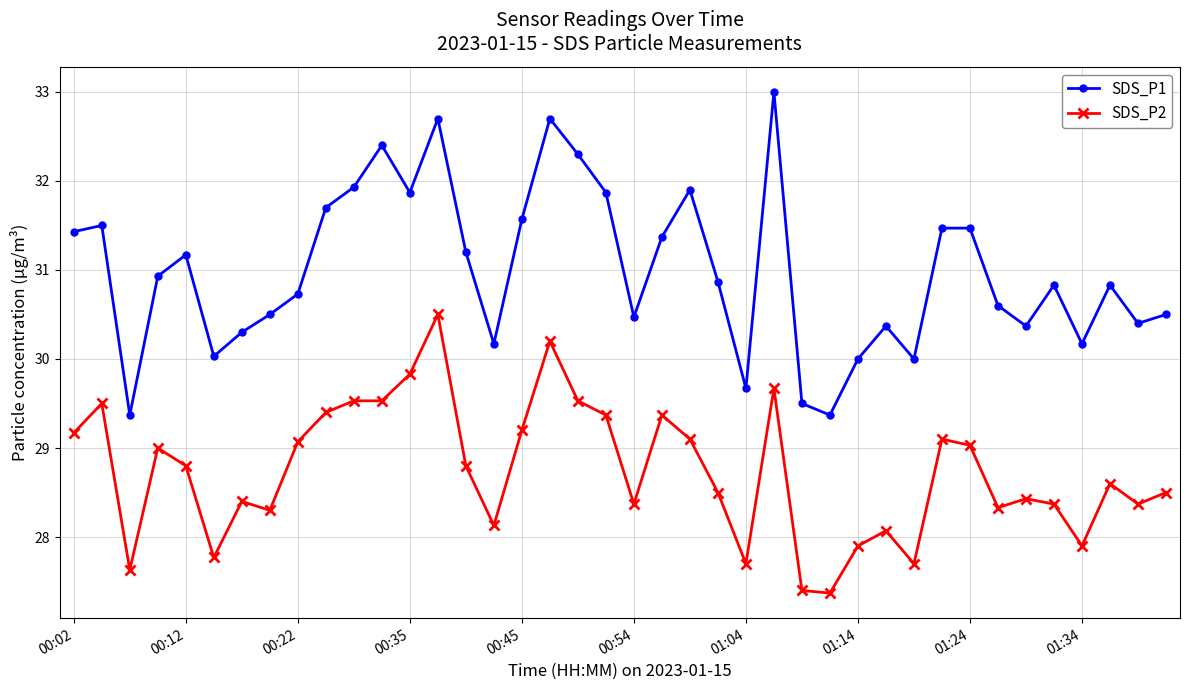

What is the value of the SDS_P2 point at the 36th from the left?

28.4